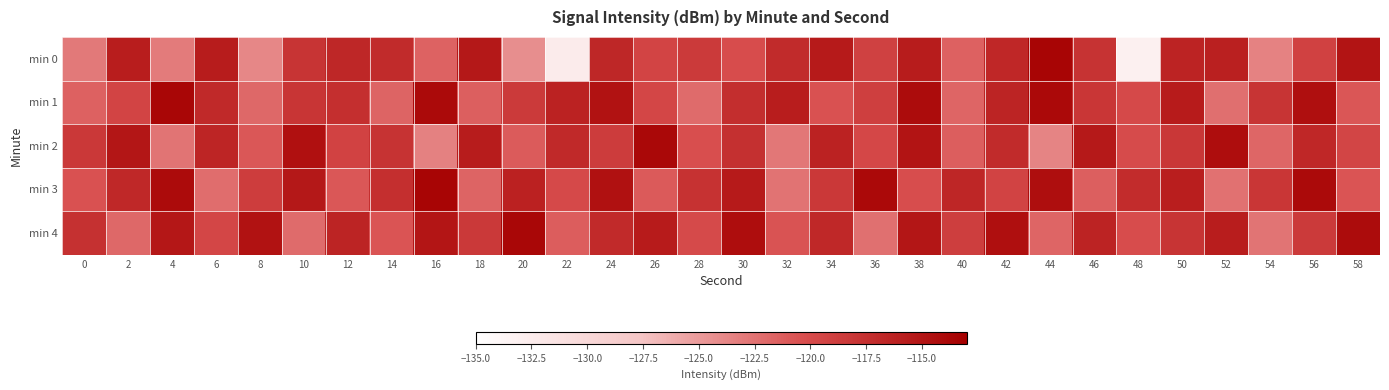

Which label corresponds to the largest value in the chart?

44